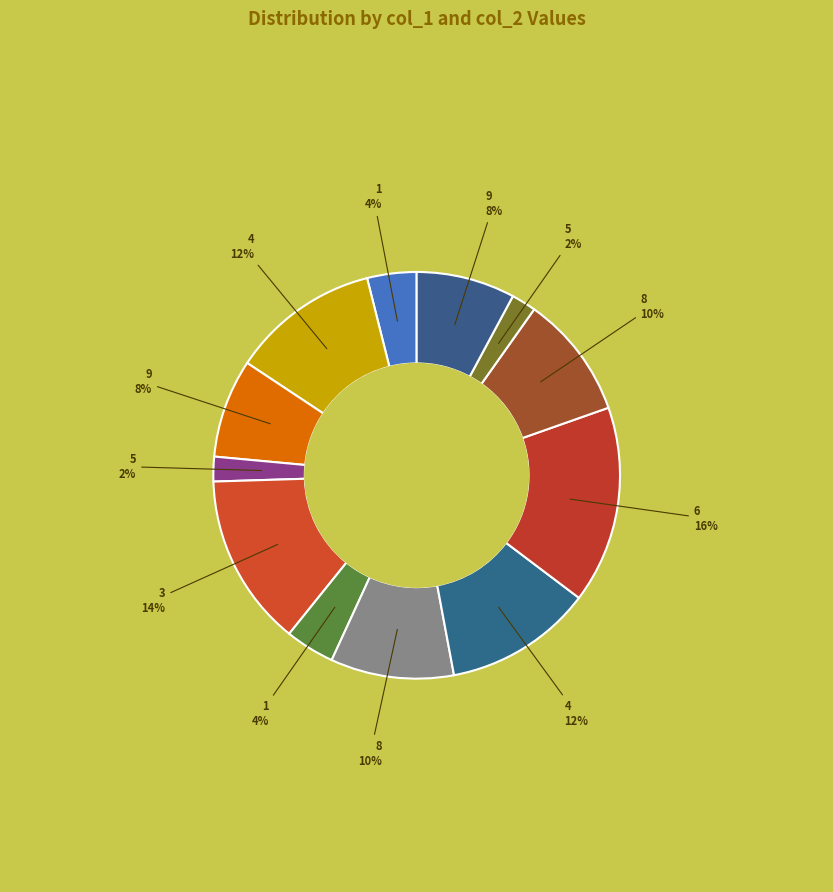

How many segments does this pie chart have?

12